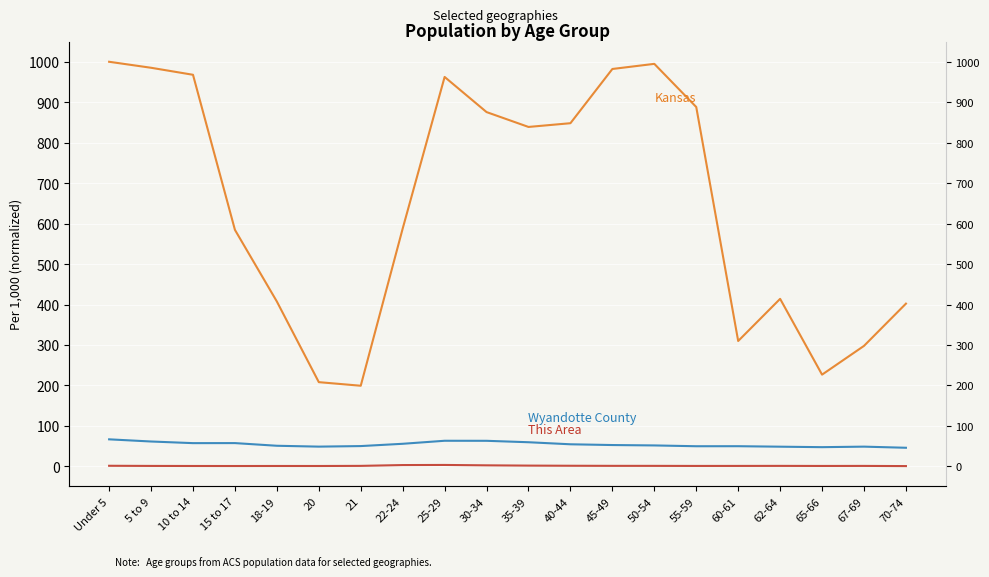

What is the maximum value for Kansas?

1000.0